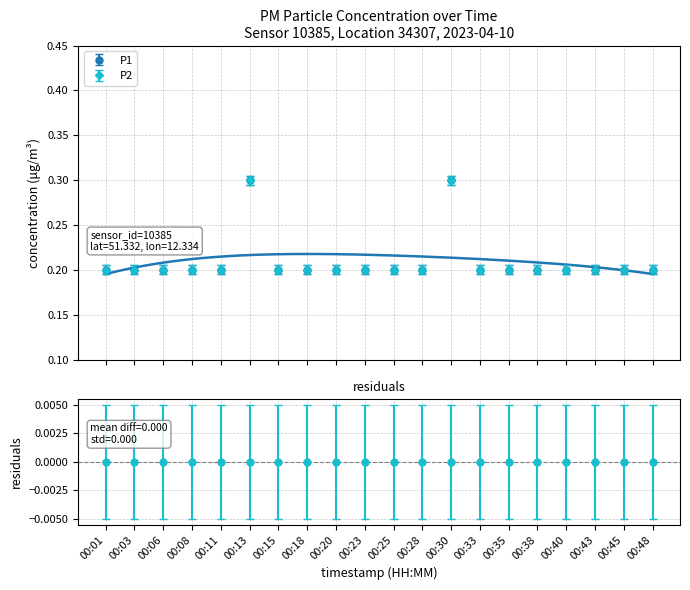

What are all the series names shown in the legend?

P1, P2